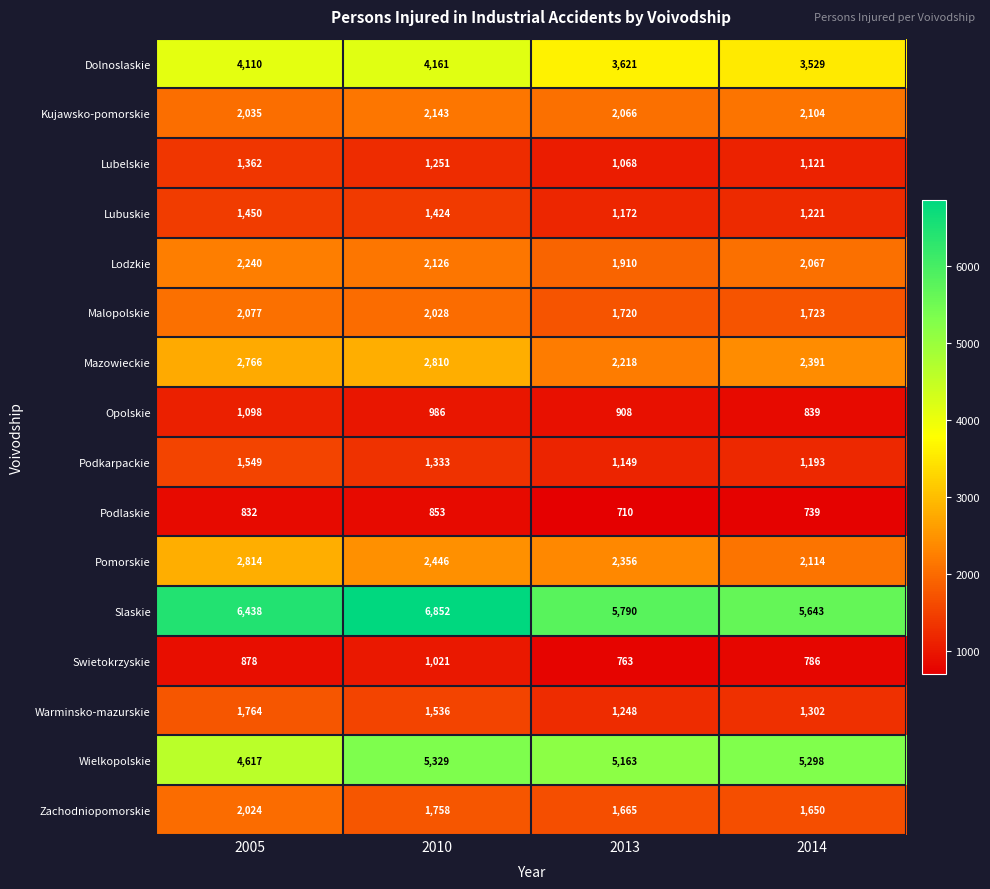

At how many categories does at least one series exceed 5057?

4